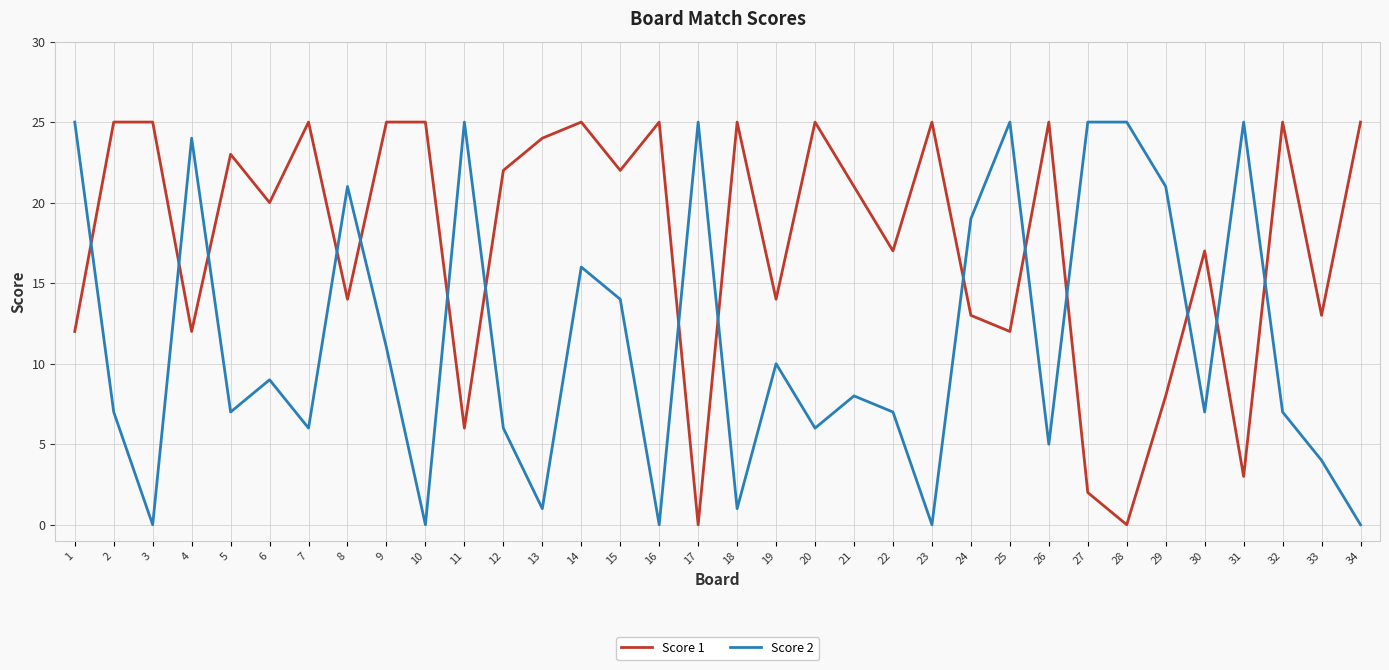

Reading left to right, list all the values displayed in this chart.

Score 1: 12	25	25	12	23	20	25	14	25	25	6	22	24	25	22	25	0	25	14	25	21	17	25	13	12	25	2	0	8	17	3	25	13	25
Score 2: 25	7	0	24	7	9	6	21	11	0	25	6	1	16	14	0	25	1	10	6	8	7	0	19	25	5	25	25	21	7	25	7	4	0